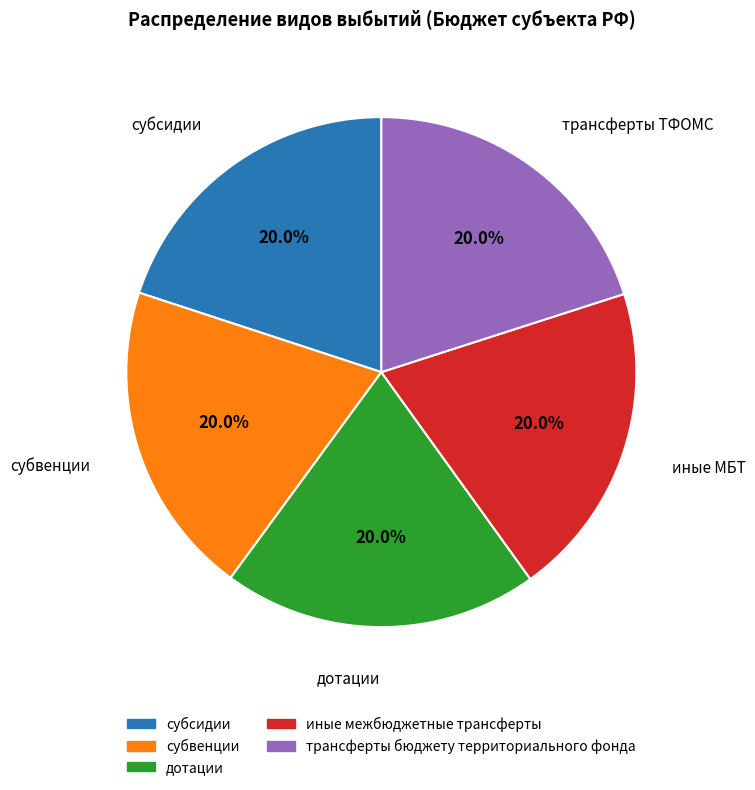

To the nearest percent, what percentage of the pie is дотации?

20%